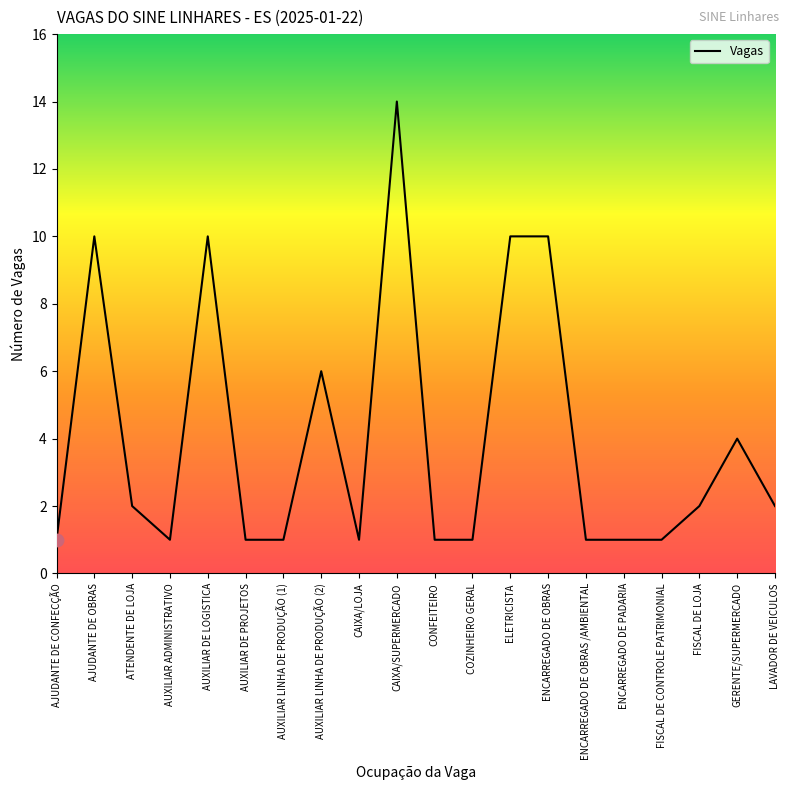

Approximately how many times larger is the value at CAIXA/LOJA compared to AUXILIAR ADMINISTRATIVO?

1.0